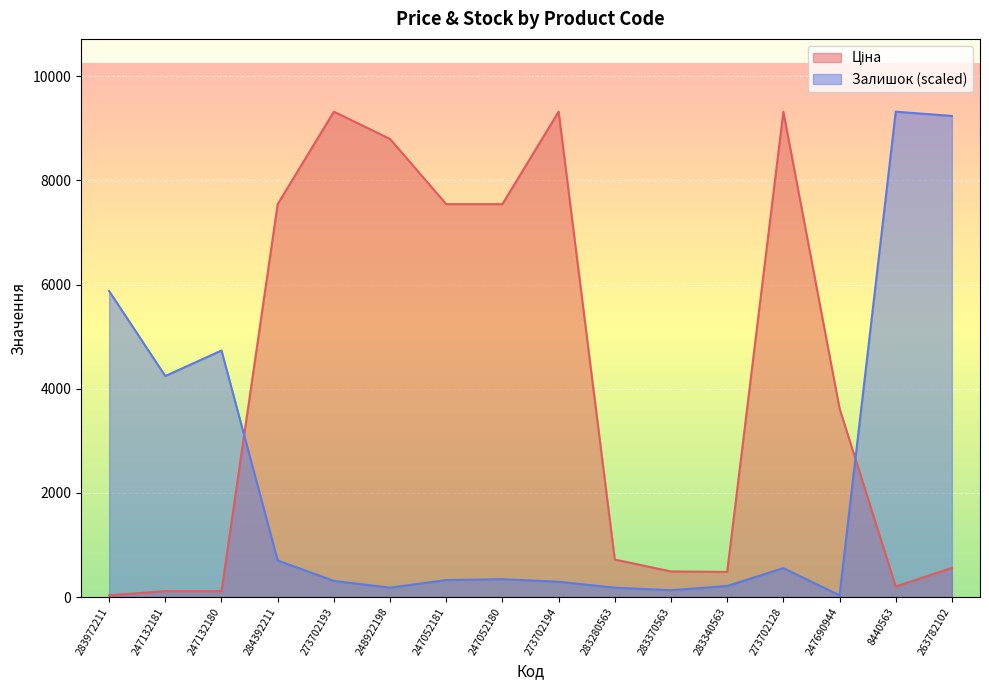

Is the value of Ціна at 247690944 greater than the value of Залишок at 273702193?

Yes